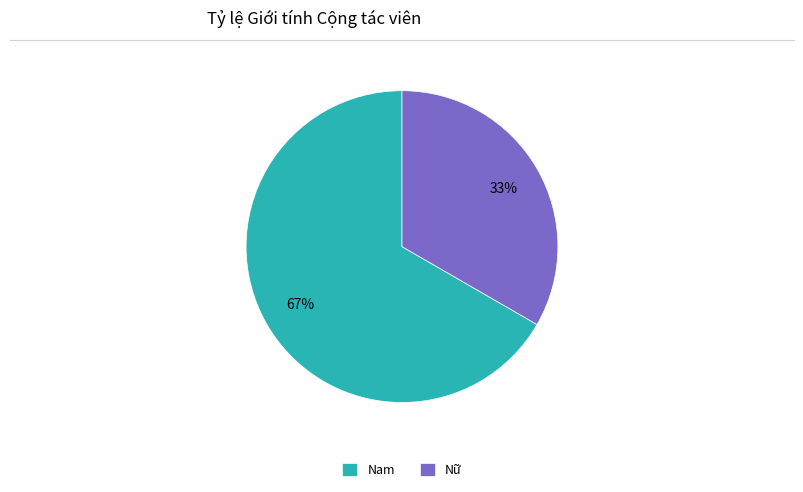

Rank the categories by value from lowest to highest.

Nữ, Nam